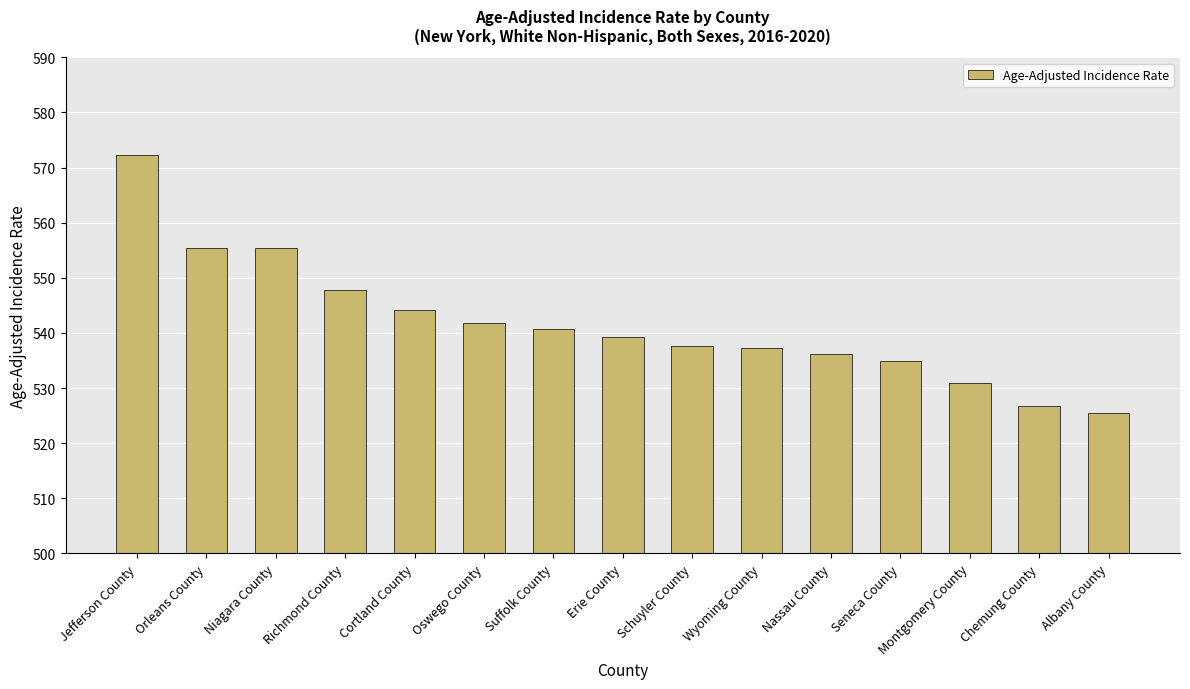

What is the maximum value shown in the chart?

572.2